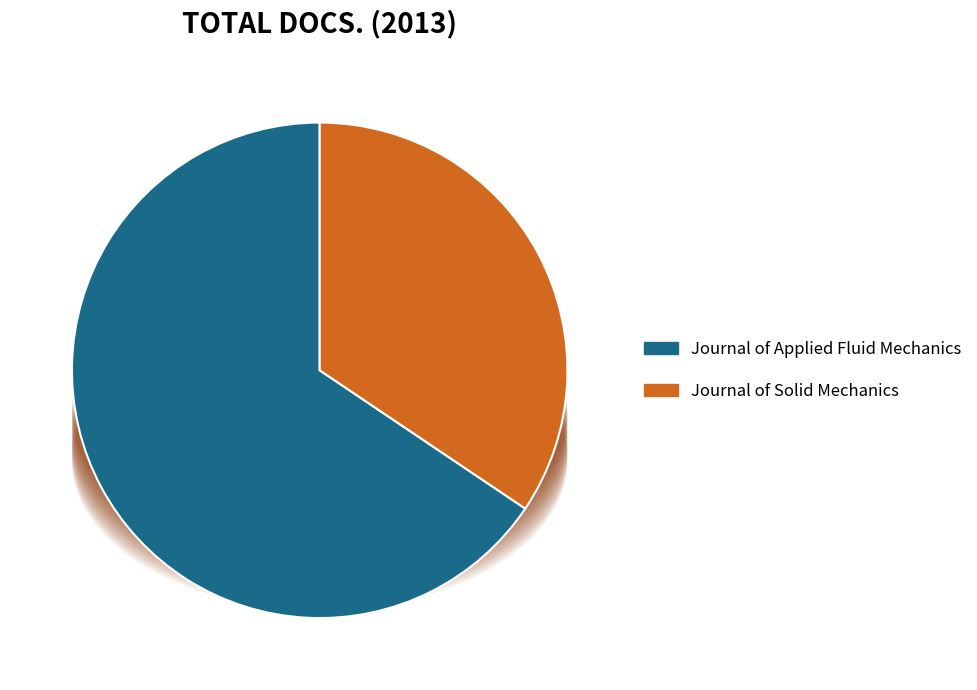

What is the total percentage of Journal of Applied Fluid Mechanics and Journal of Solid Mechanics?

100.0%